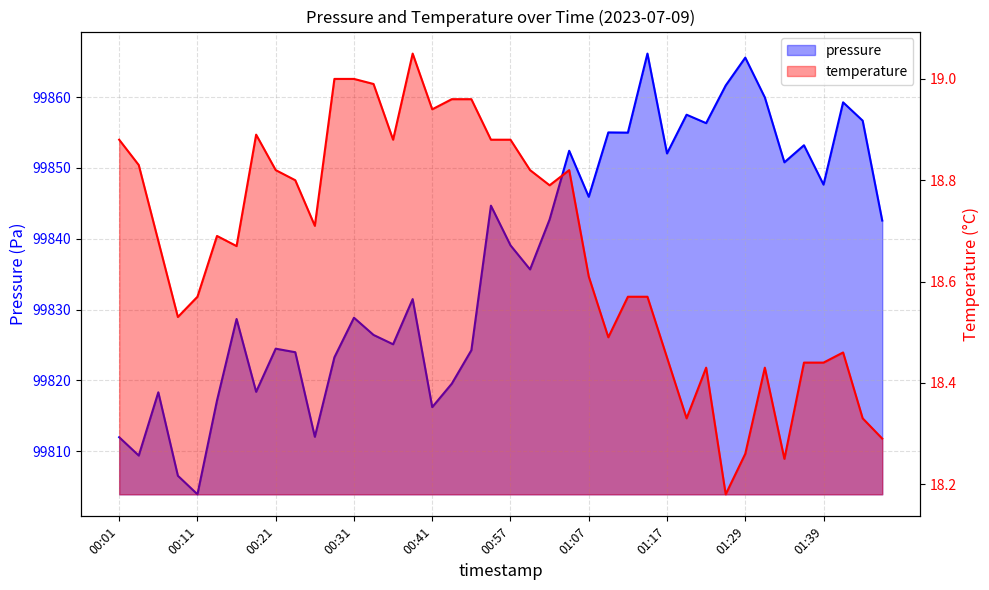

Which series changed the most between 00:14 and 01:47?

pressure